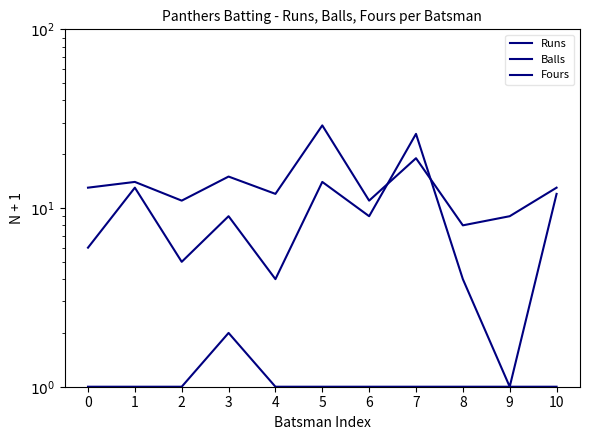

The value of Runs at 7 is 43. True or false?

False